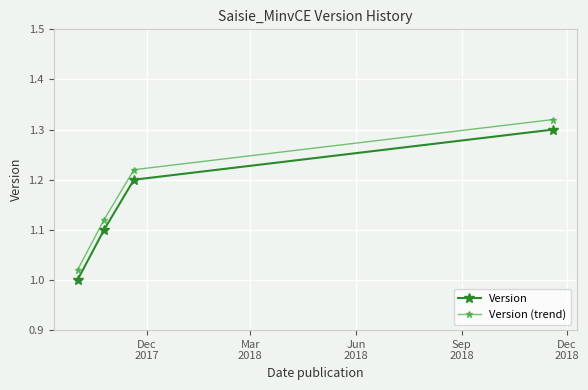

What are all the series names shown in the legend?

Version, Version (trend)